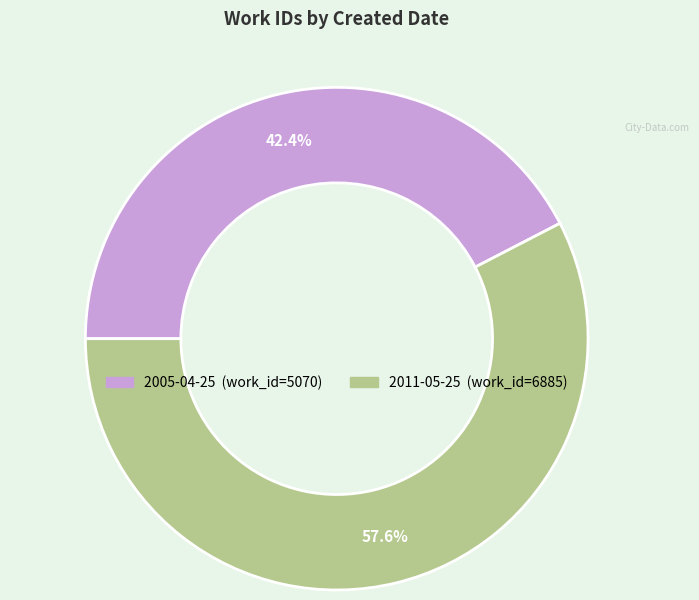

Is there any slice that represents more than half of the pie?

Yes